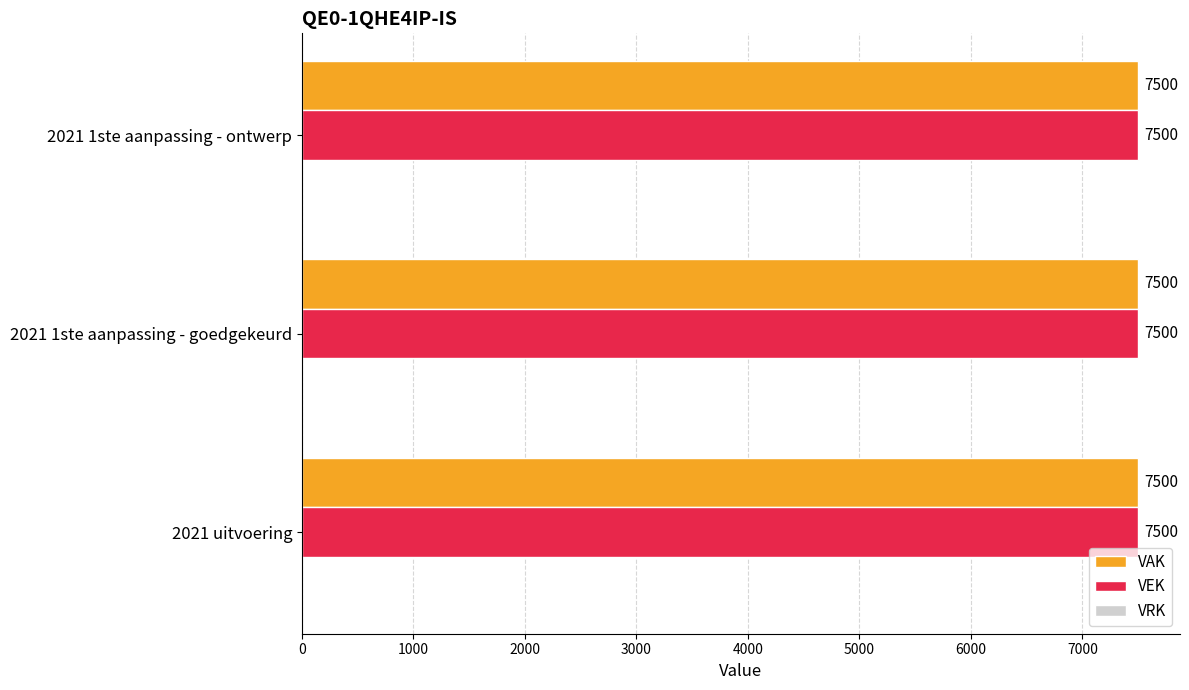

What are all the series names shown in the legend?

VAK, VEK, VRK